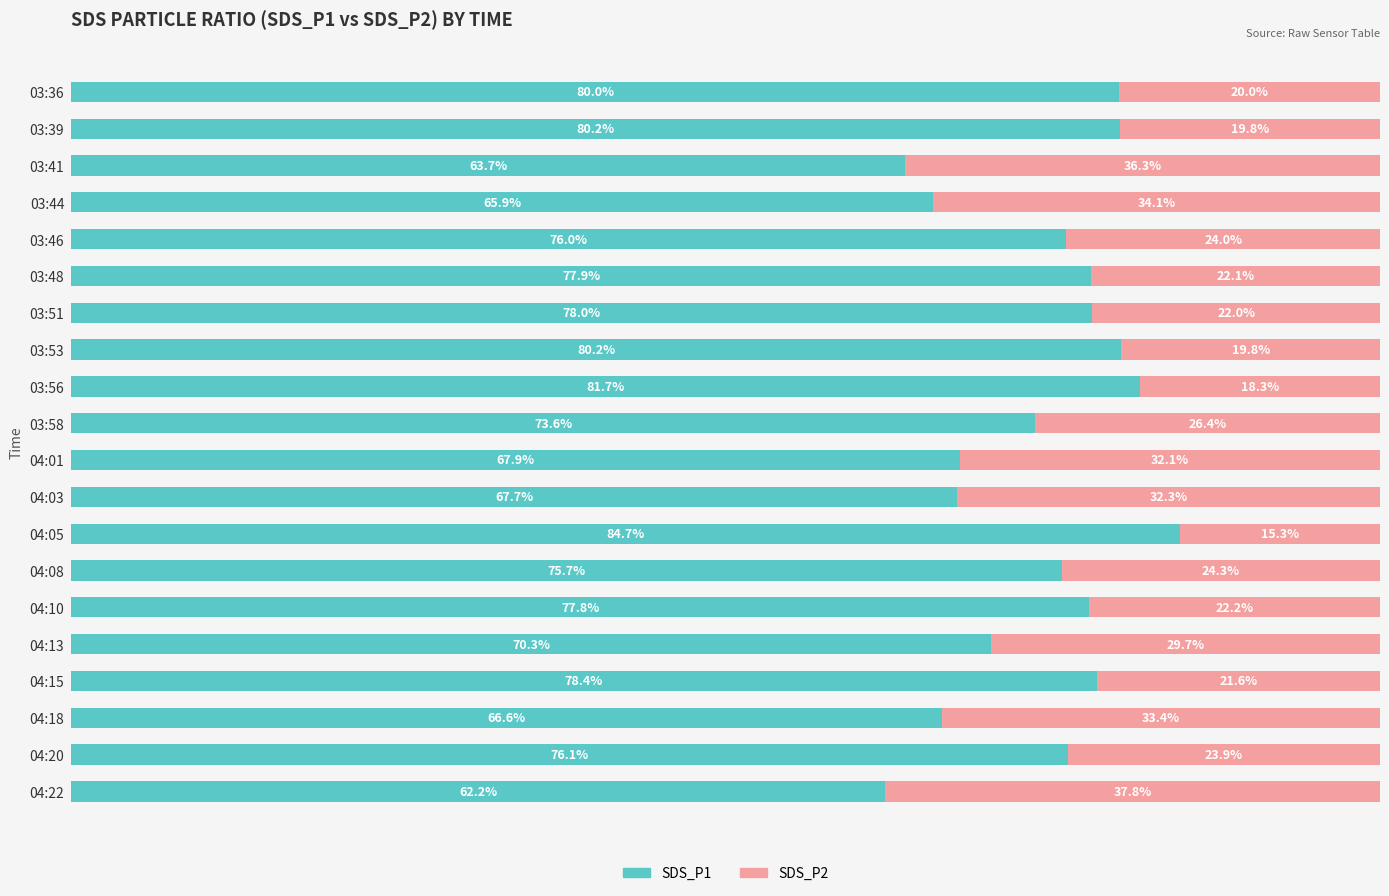

At which label does SDS_P1 reach its minimum?

04:22